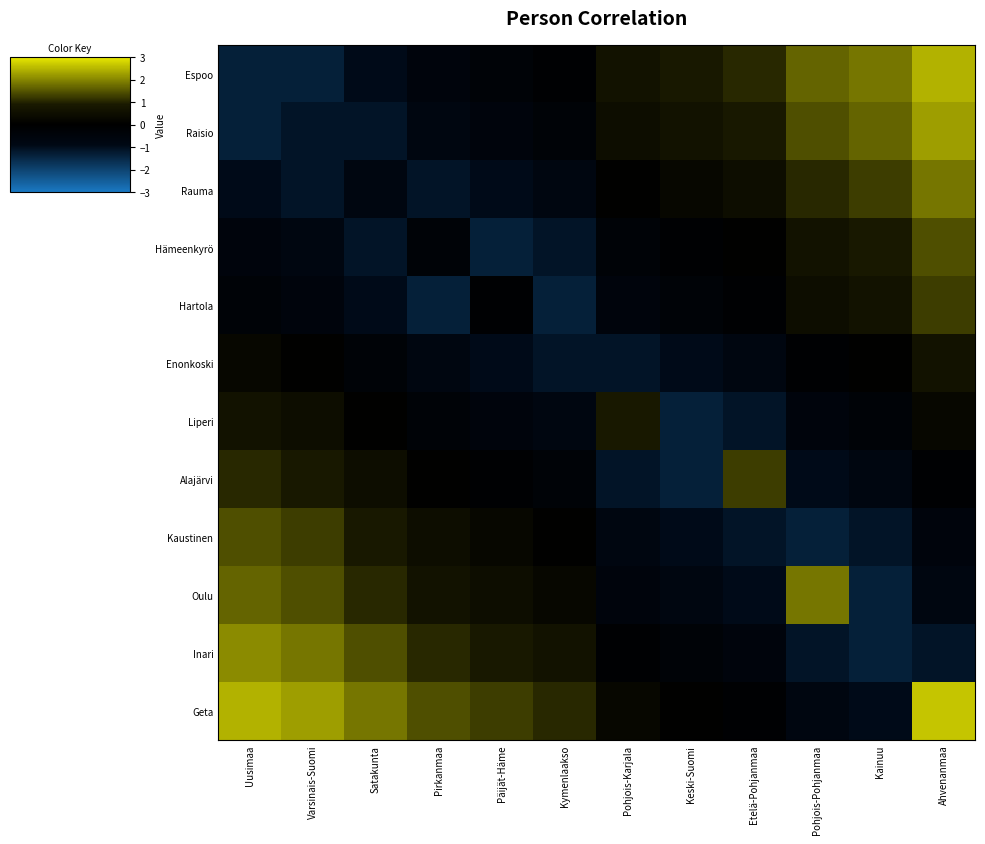

What is the total value across all series at Pirkanmaa?

-1.6